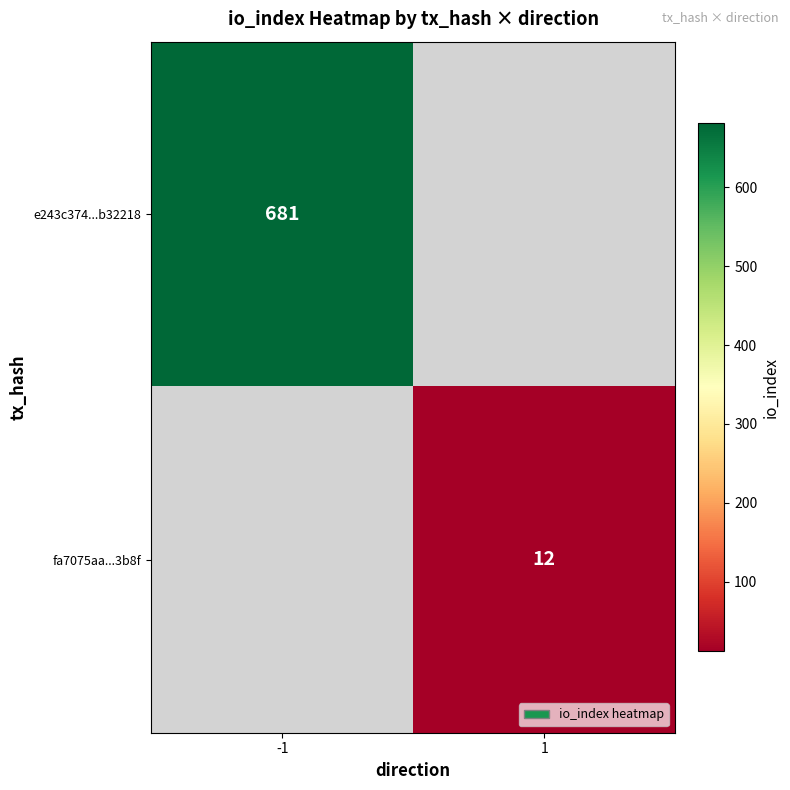

True or false: e243c374...b32218 has a value of 245 at -1.

False